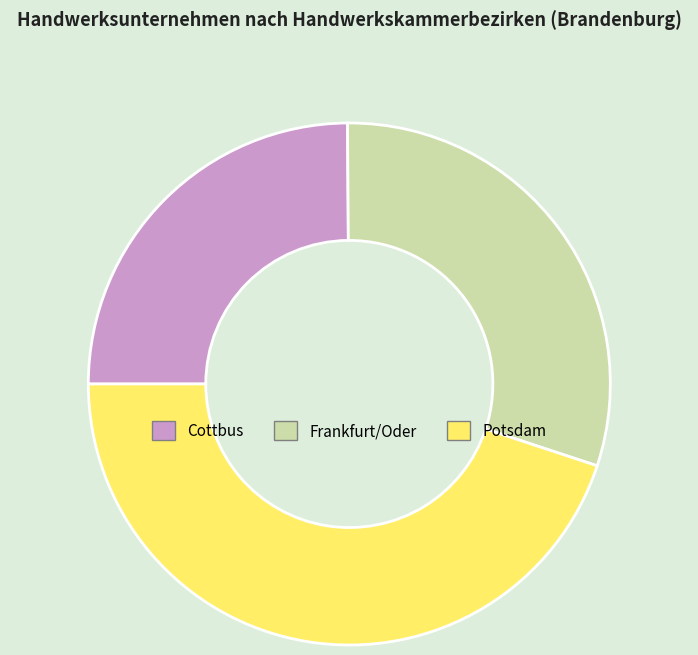

The Frankfurt/Oder slice represents 30% of the pie. True or false?

True